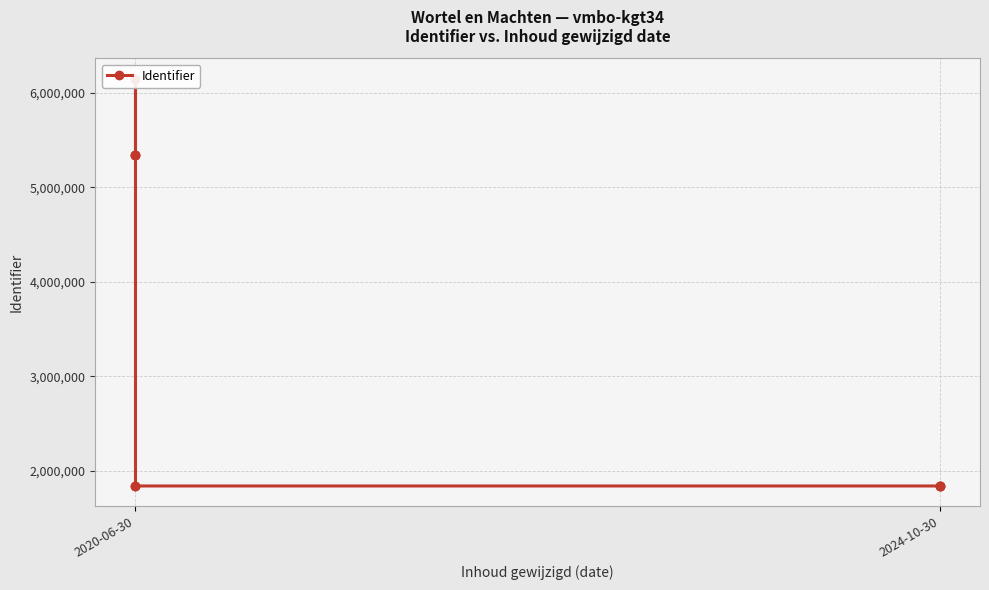

Read the value at 2020-06-30, to the nearest 100.

5343200